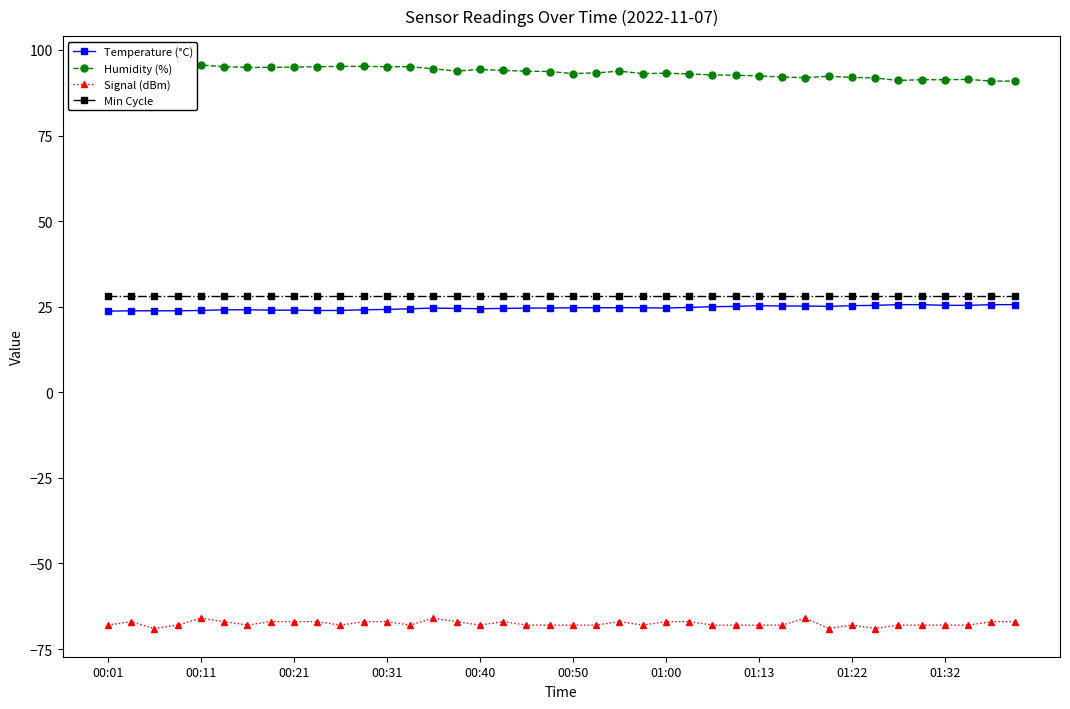

Is it true that Signal (dBm) equals -115.0 at 00:21?

False